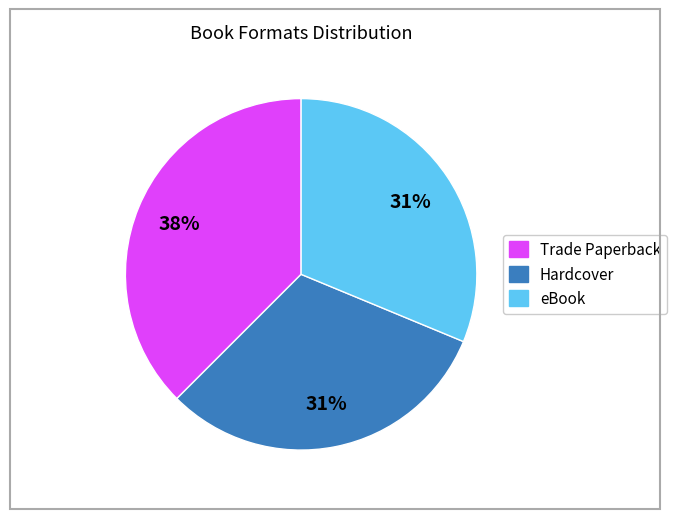

Does eBook represent more than half of the total?

No